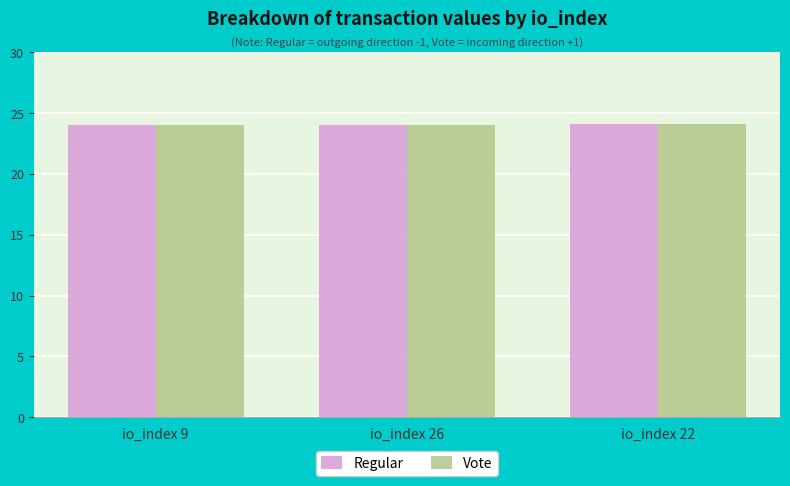

What is the maximum value shown in the chart?

24.1